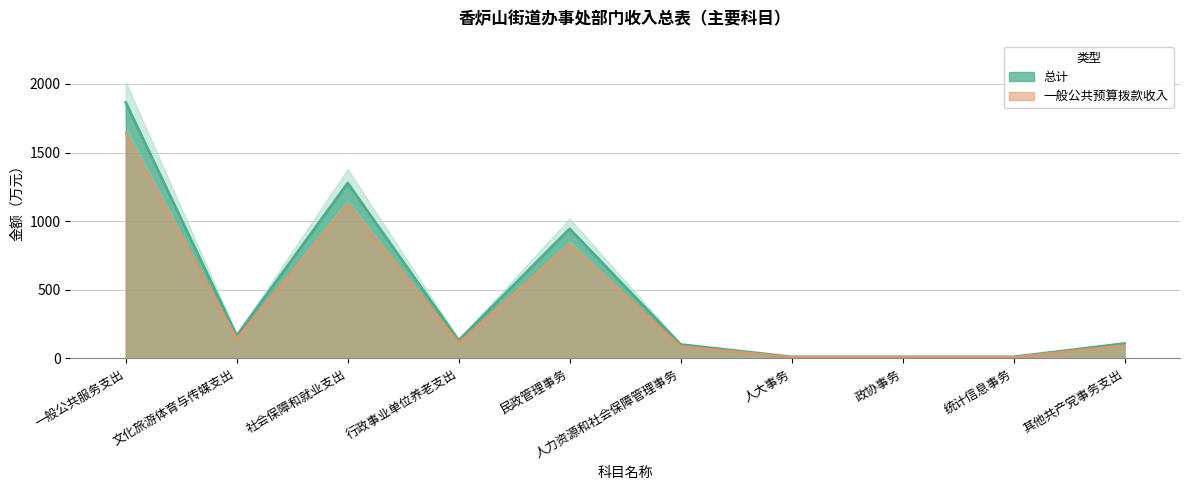

What is the label of the 10th point from the right?

一般公共服务支出